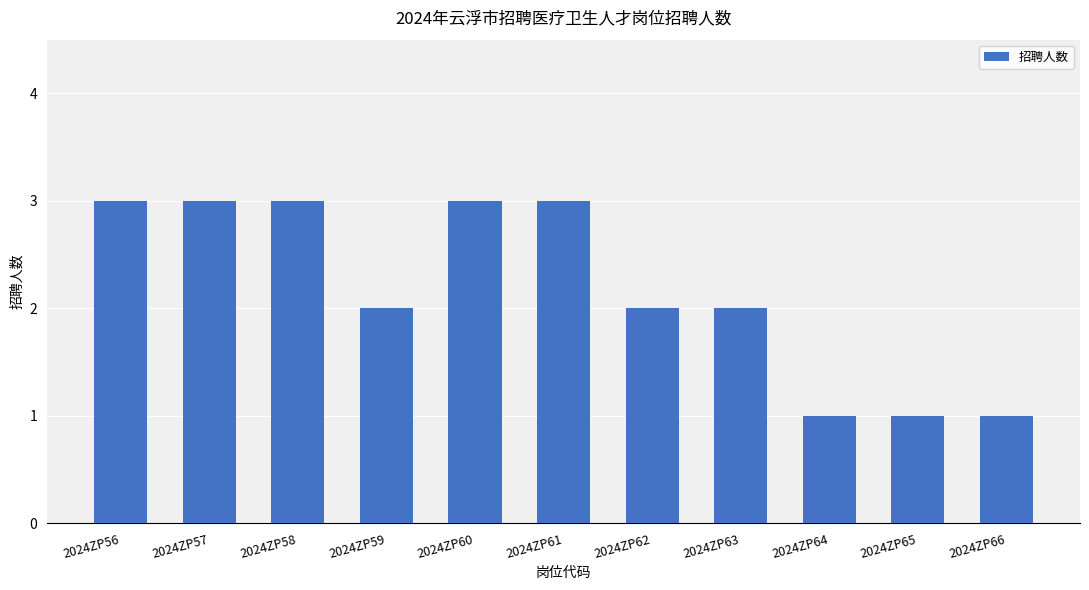

Count the values in the range 1 to 3.

11